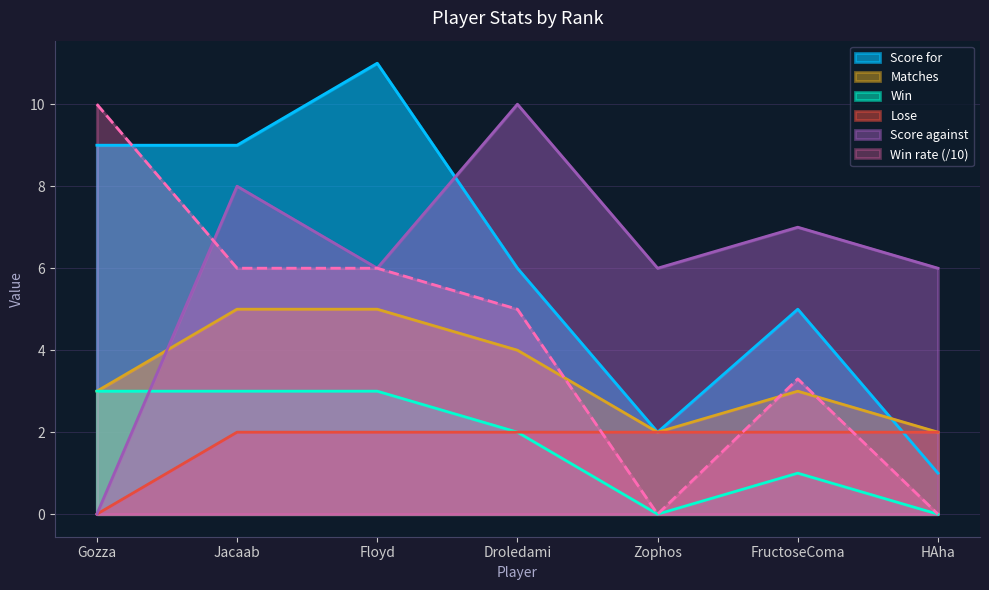

Where is Matches nearest to the value 3?

Gozza